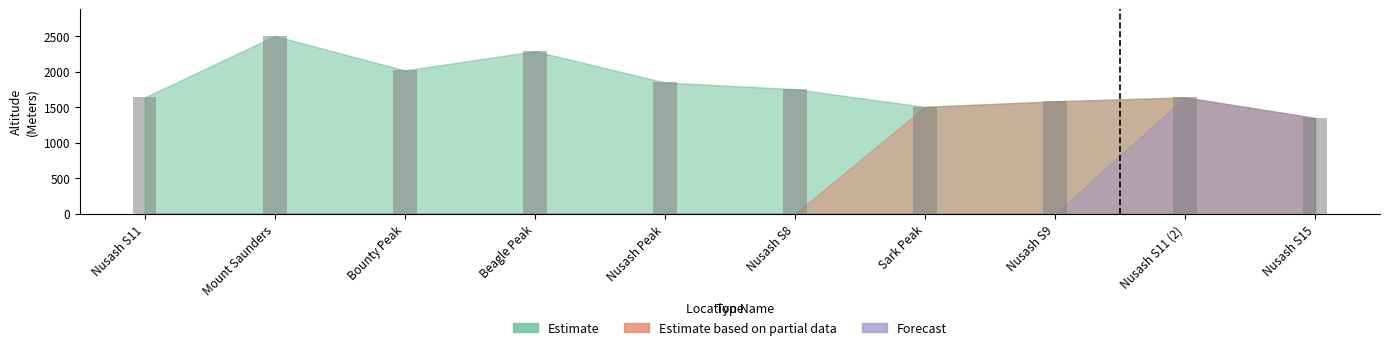

How many groups of bars are there?

10